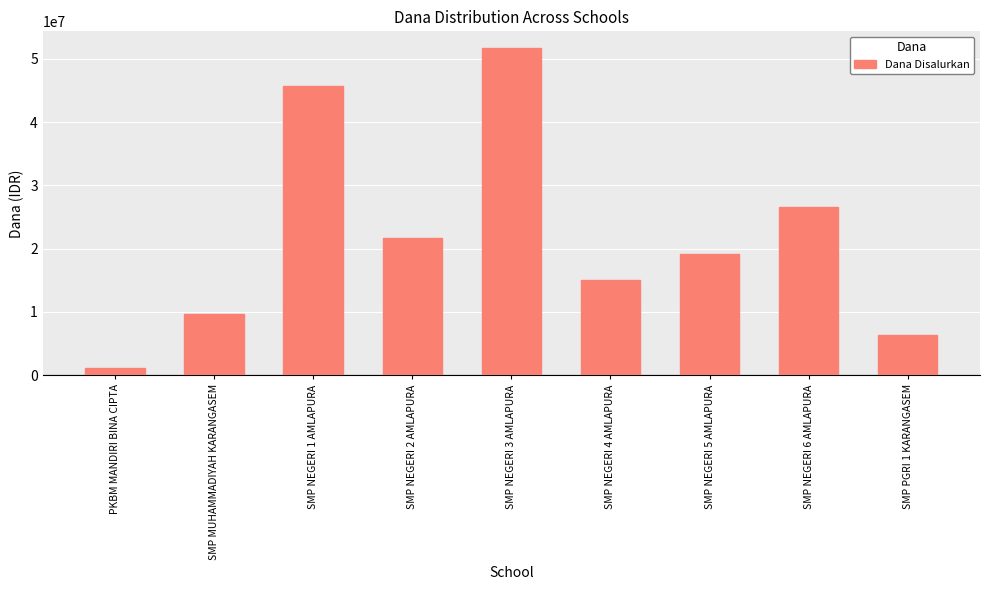

The chart shows a value of 5308133 at SMP MUHAMMADIYAH KARANGASEM. True or false?

False